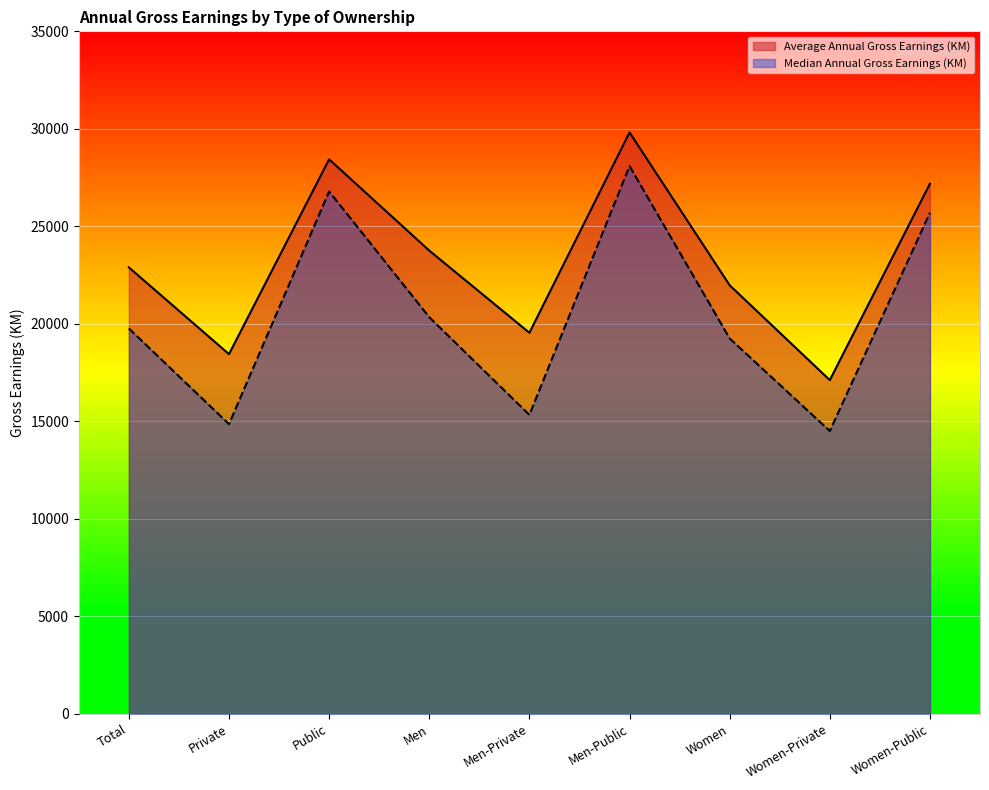

Which category has the lowest value in the Average Annual Gross Earnings (KM) series?

Women-Private